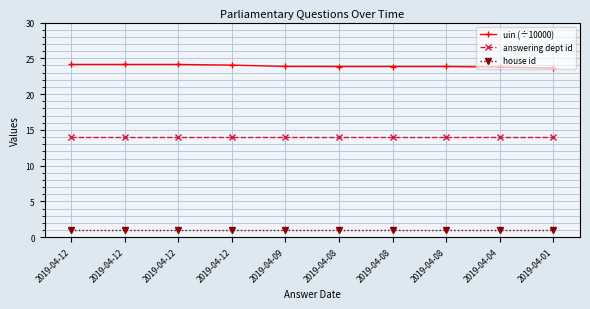

How many distinct data groups are displayed?

3